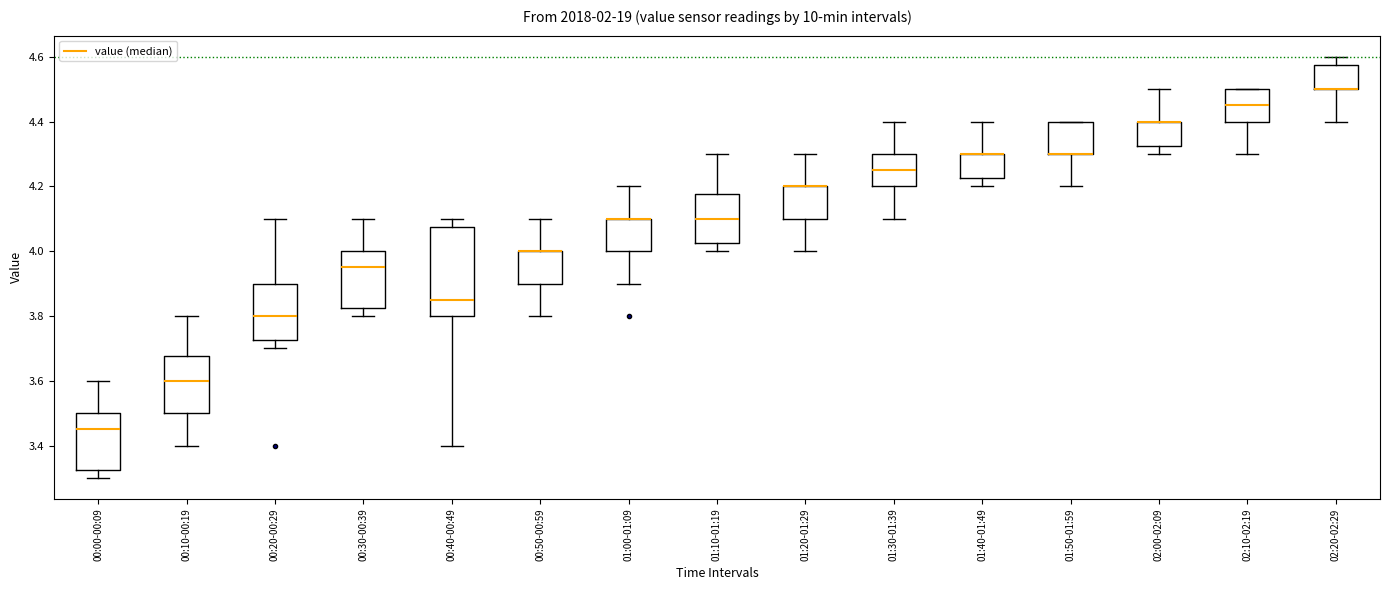

Where does the upper whisker of the box for 00:10-00:19 end on the y-axis? The values are not printed on the chart, so give them approximately, as read against the axis.

3.80